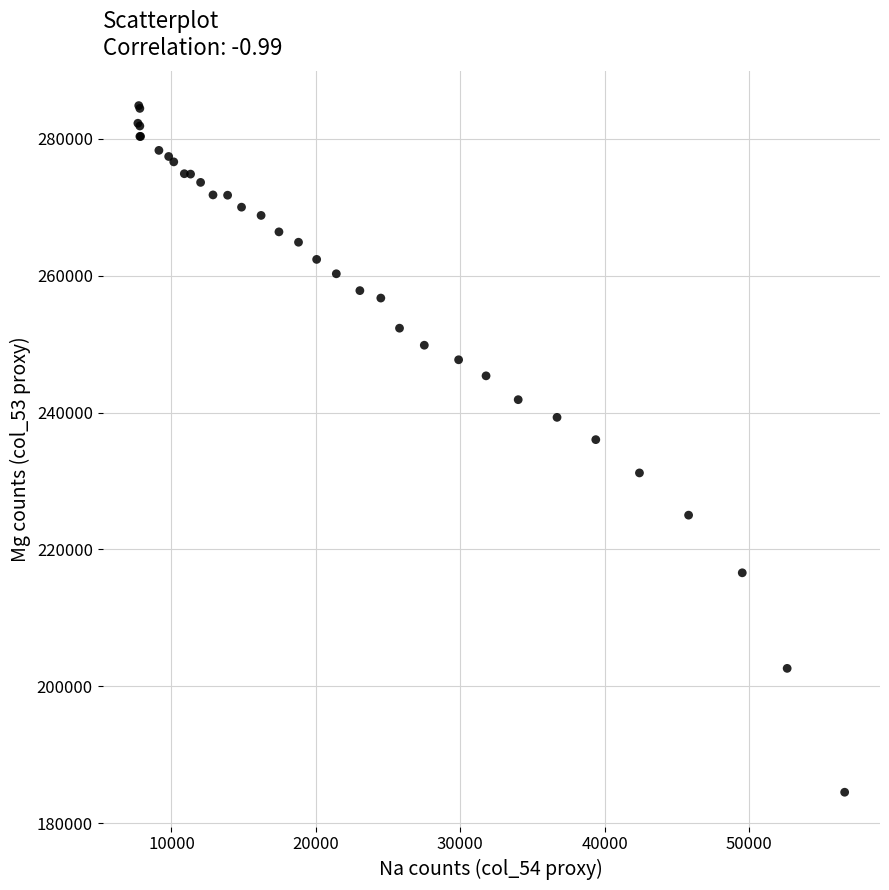

What Y value in the scatter plot is closest to 234679?

236036